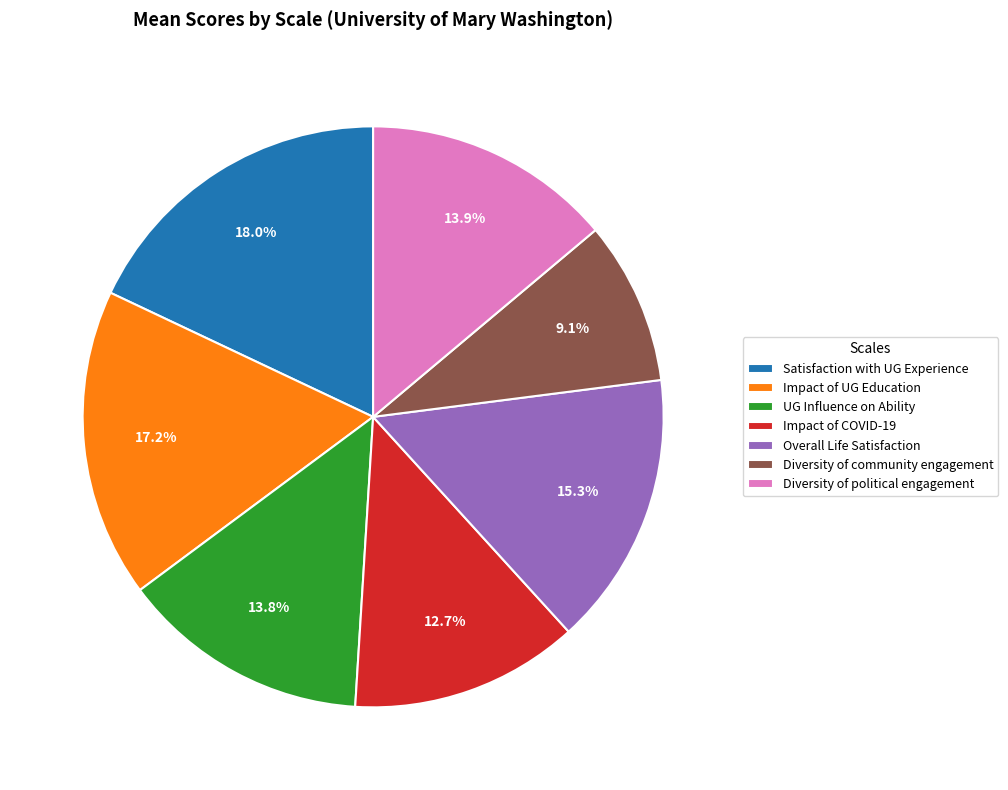

How many segments does this pie chart have?

7